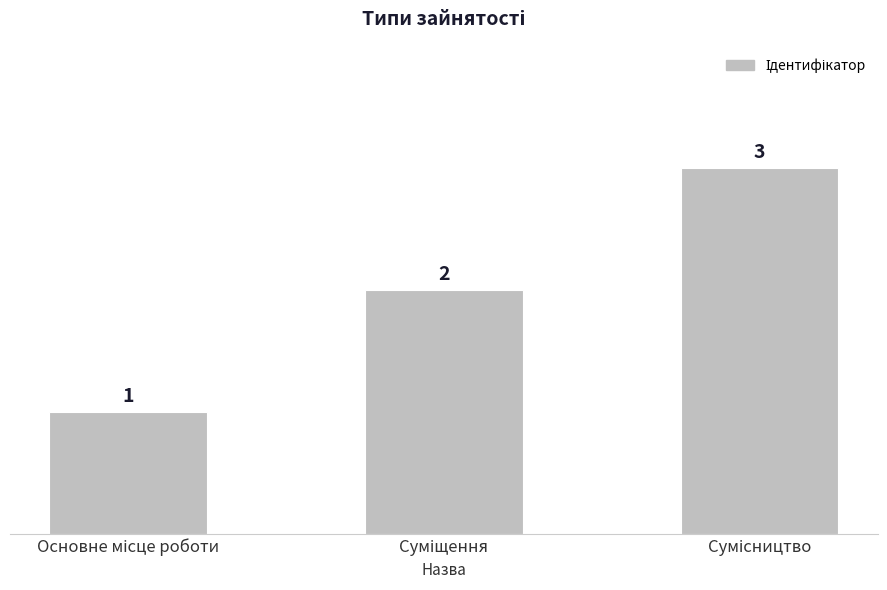

Does the chart contain any negative values?

No